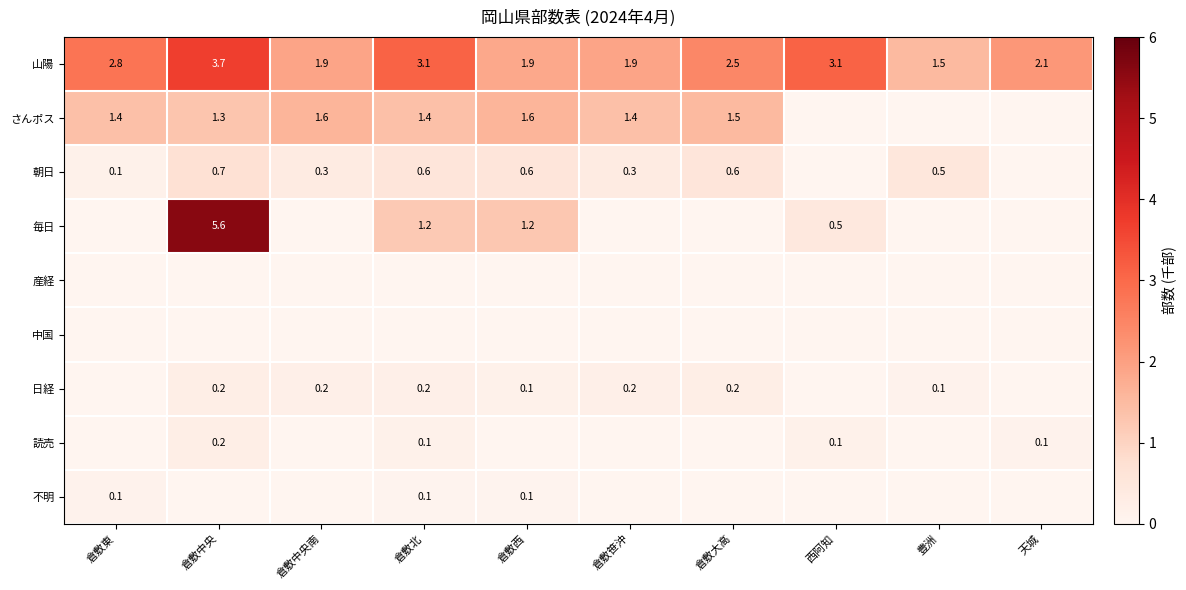

What is the sum of all 山陽 values?

24.5